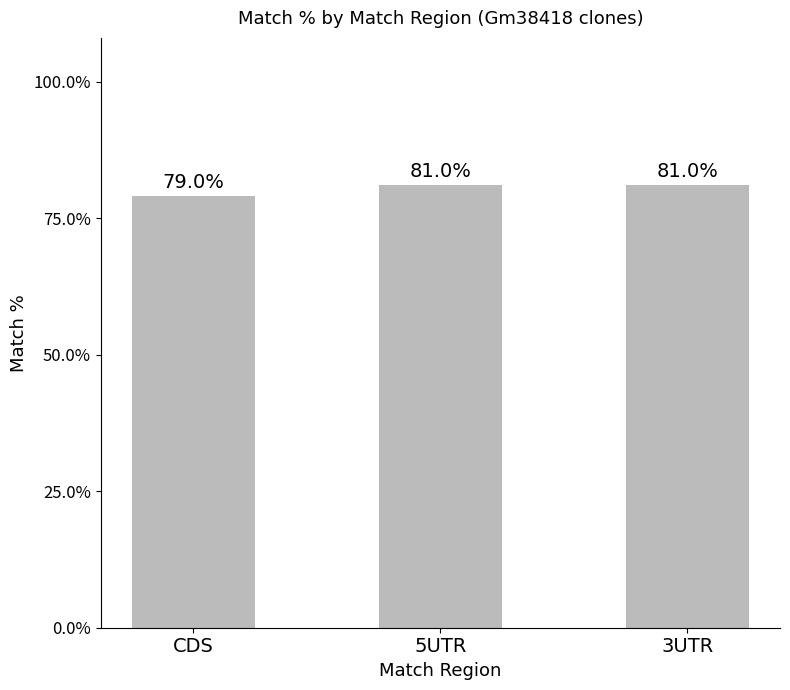

What is the approximate value at 3UTR?

81